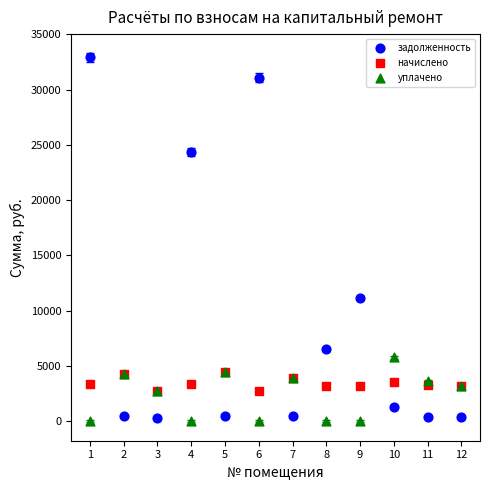

Which series reaches the minimum Y coordinate?

уплачено